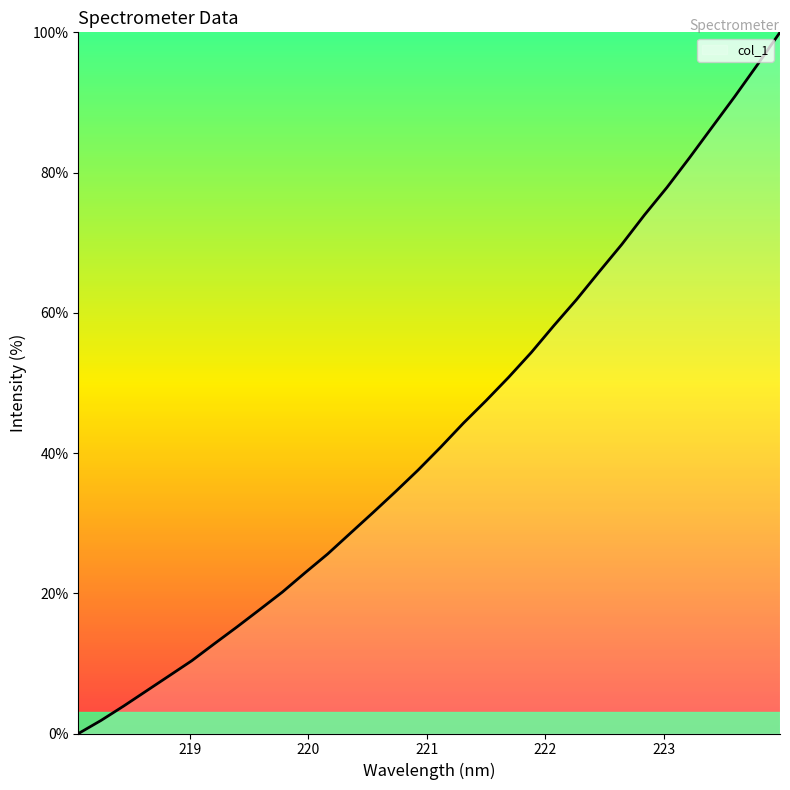

What is the difference between the maximum and minimum values?

100.0